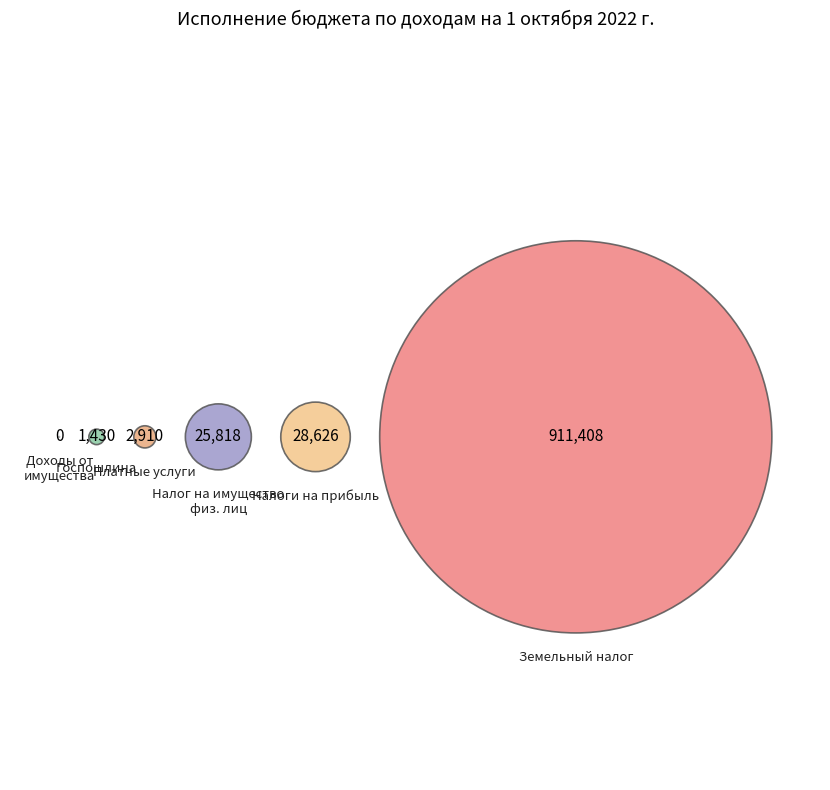

Combined, do ЗЕМЕЛЬНЫЙ НАЛОГ and ГОСУДАРСТВЕННАЯ ПОШЛИНА account for over 50%?

Yes